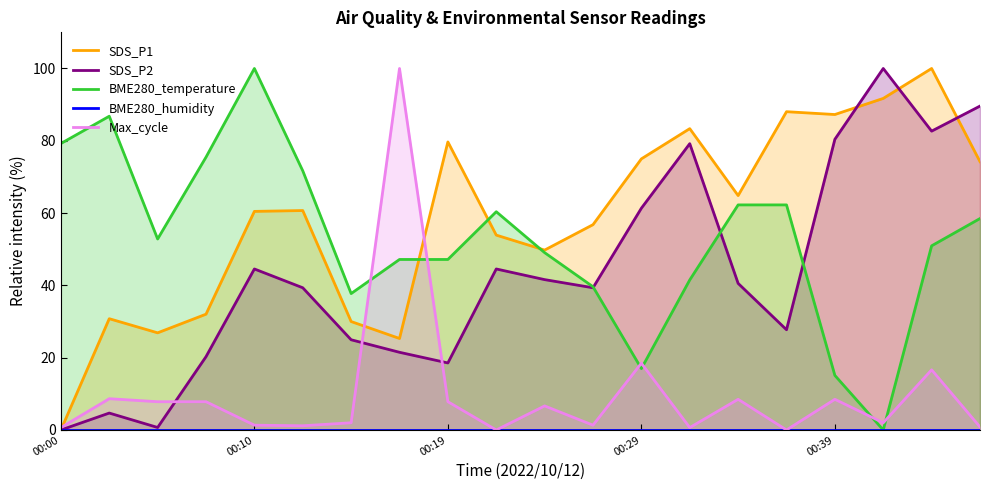

What is the highest value of the BME280_temperature series?

100.0